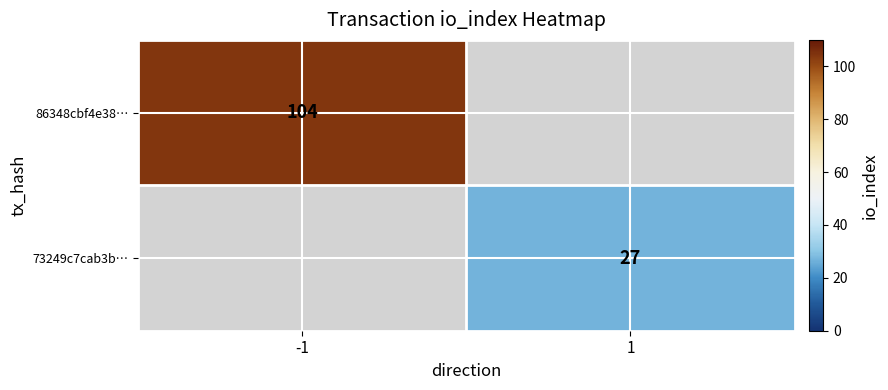

True or false: 73249c7cab3b… has a value of 37 at 1.

False